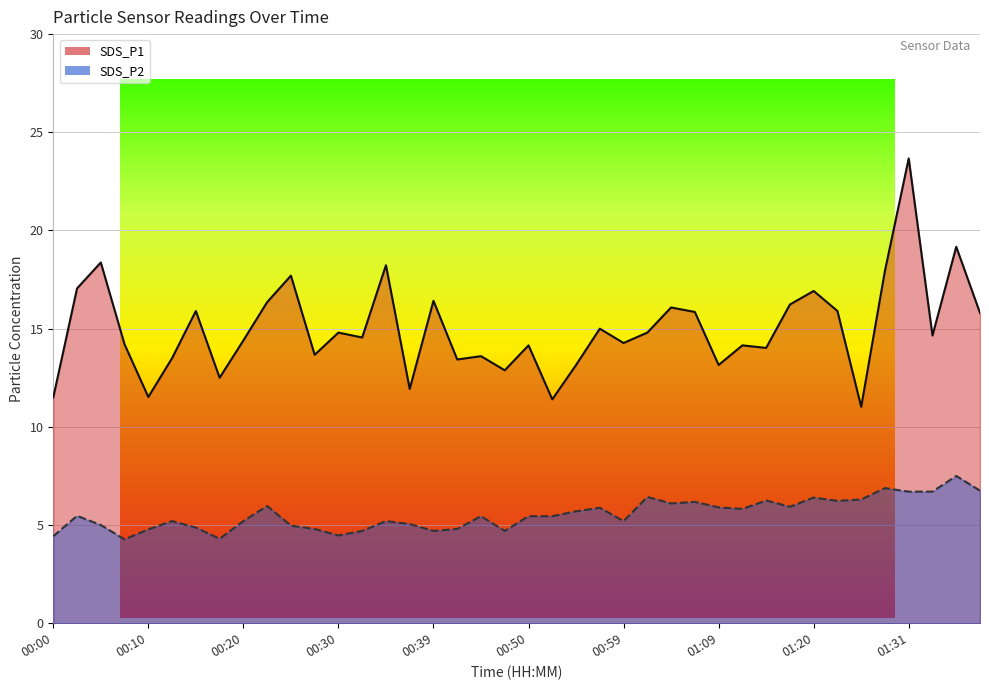

True or false: SDS_P2 has more than 0 interior local peaks.

True